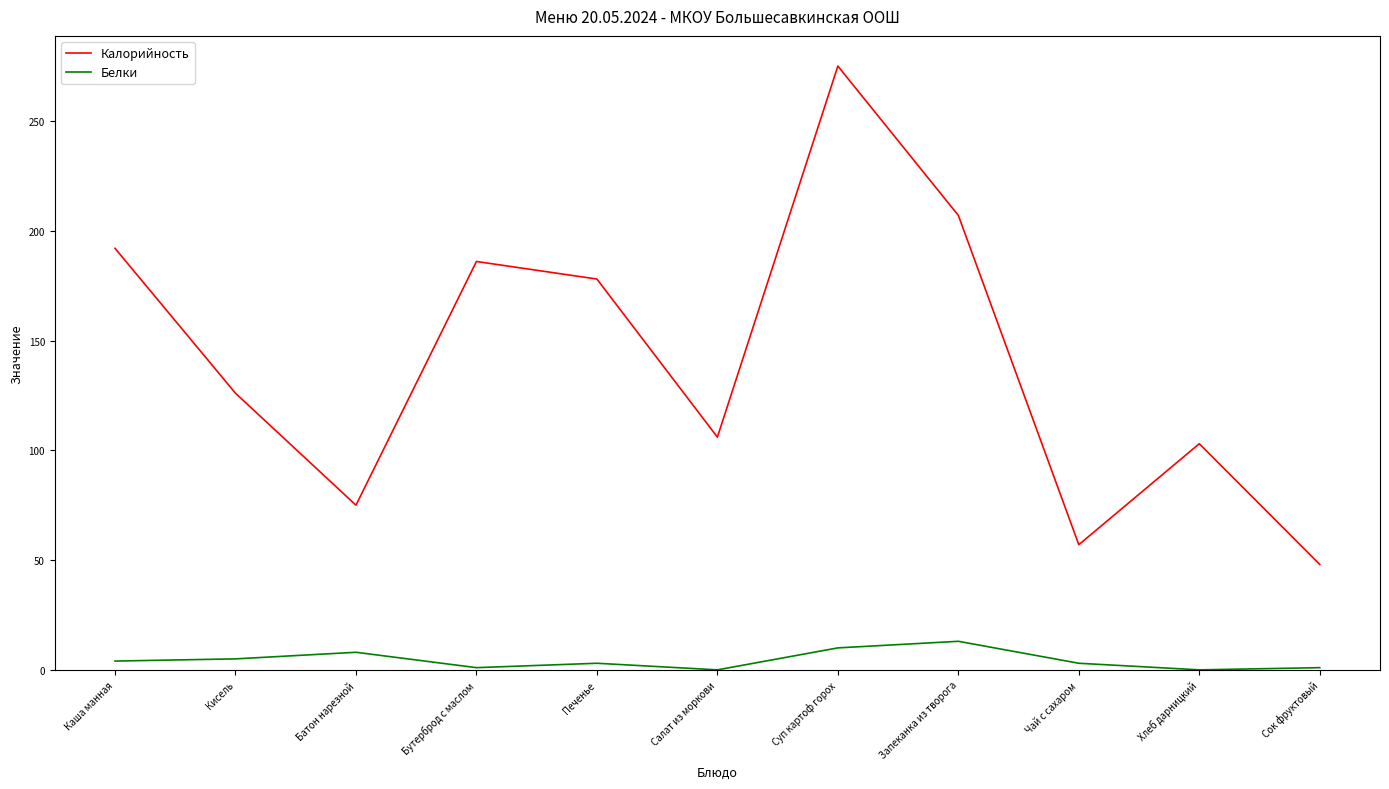

The Белки series shows 3 at Печенье. True or false?

True